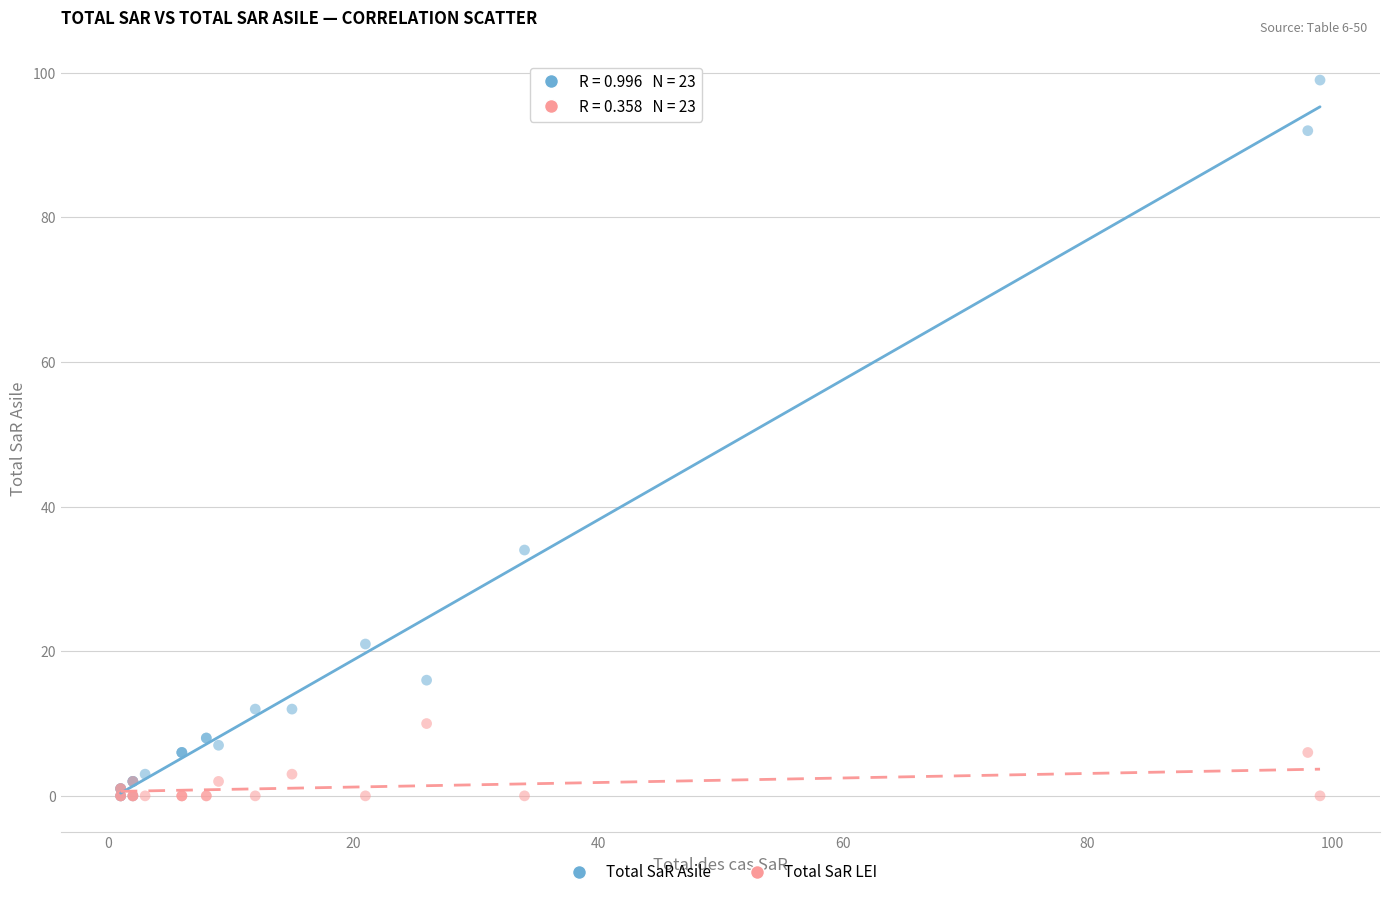

Which series reaches the maximum Y coordinate?

Total SaR Asile